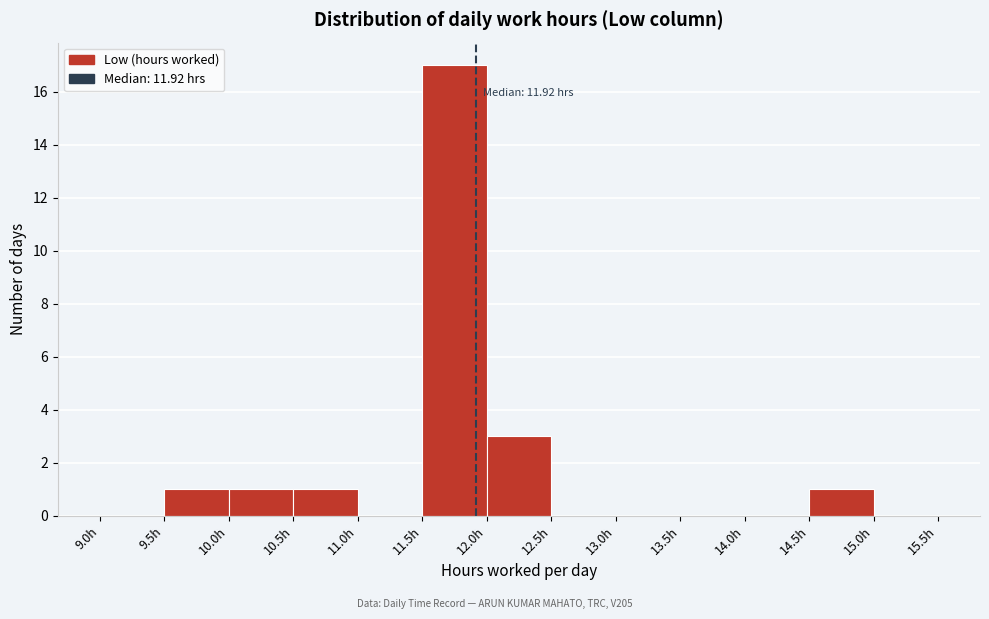

Which range on the x-axis has the tallest bar?

11.5 to 12.0